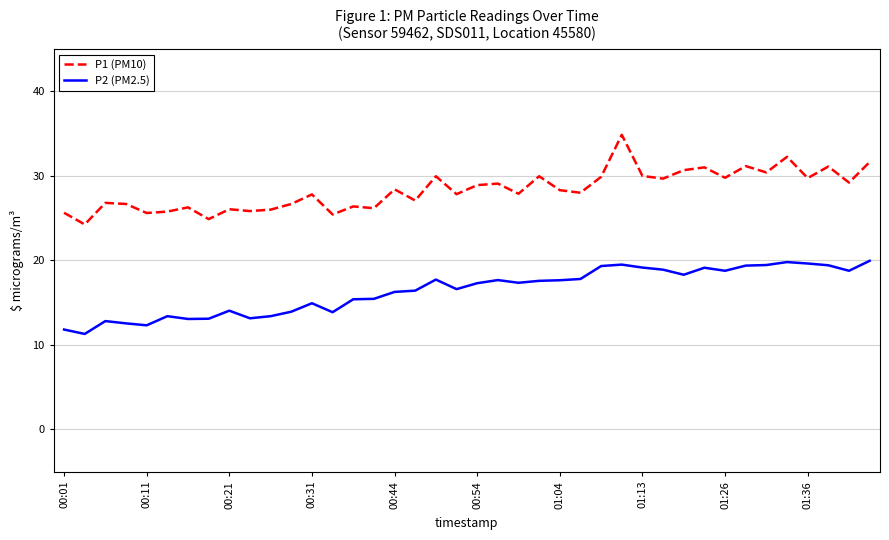

Does the chart display data point markers on the line(s)?

No